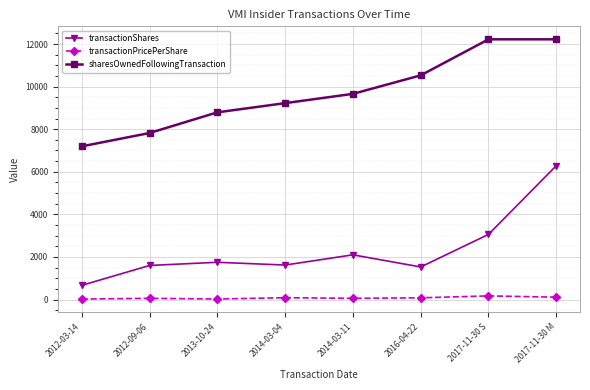

How many lines are shown in the chart?

3